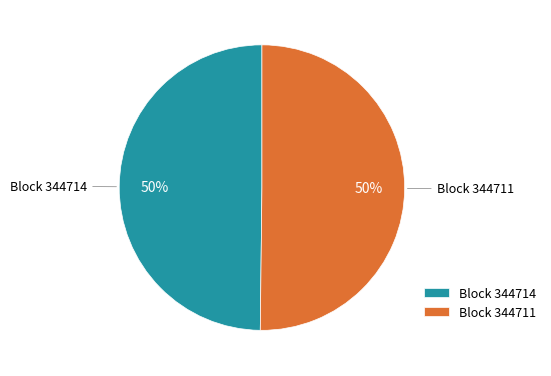

Combined, do Block 344711 and Block 344714 account for over 50%?

Yes